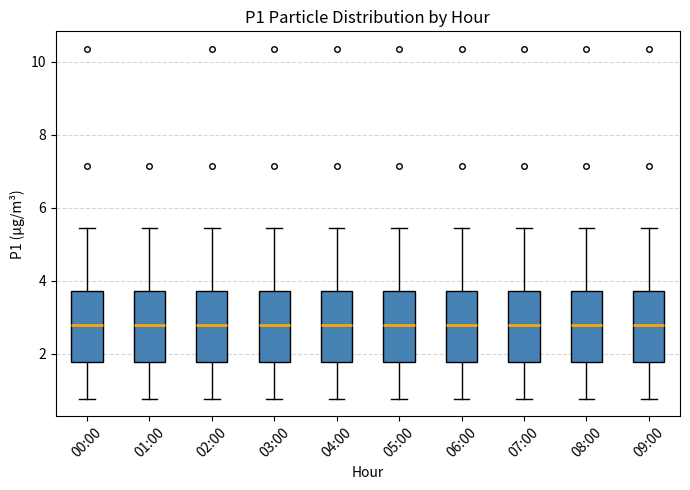

Where is the lower edge of the box for 03:00 on the y-axis? The values are not printed on the chart, so give them approximately, as read against the axis.

1.8